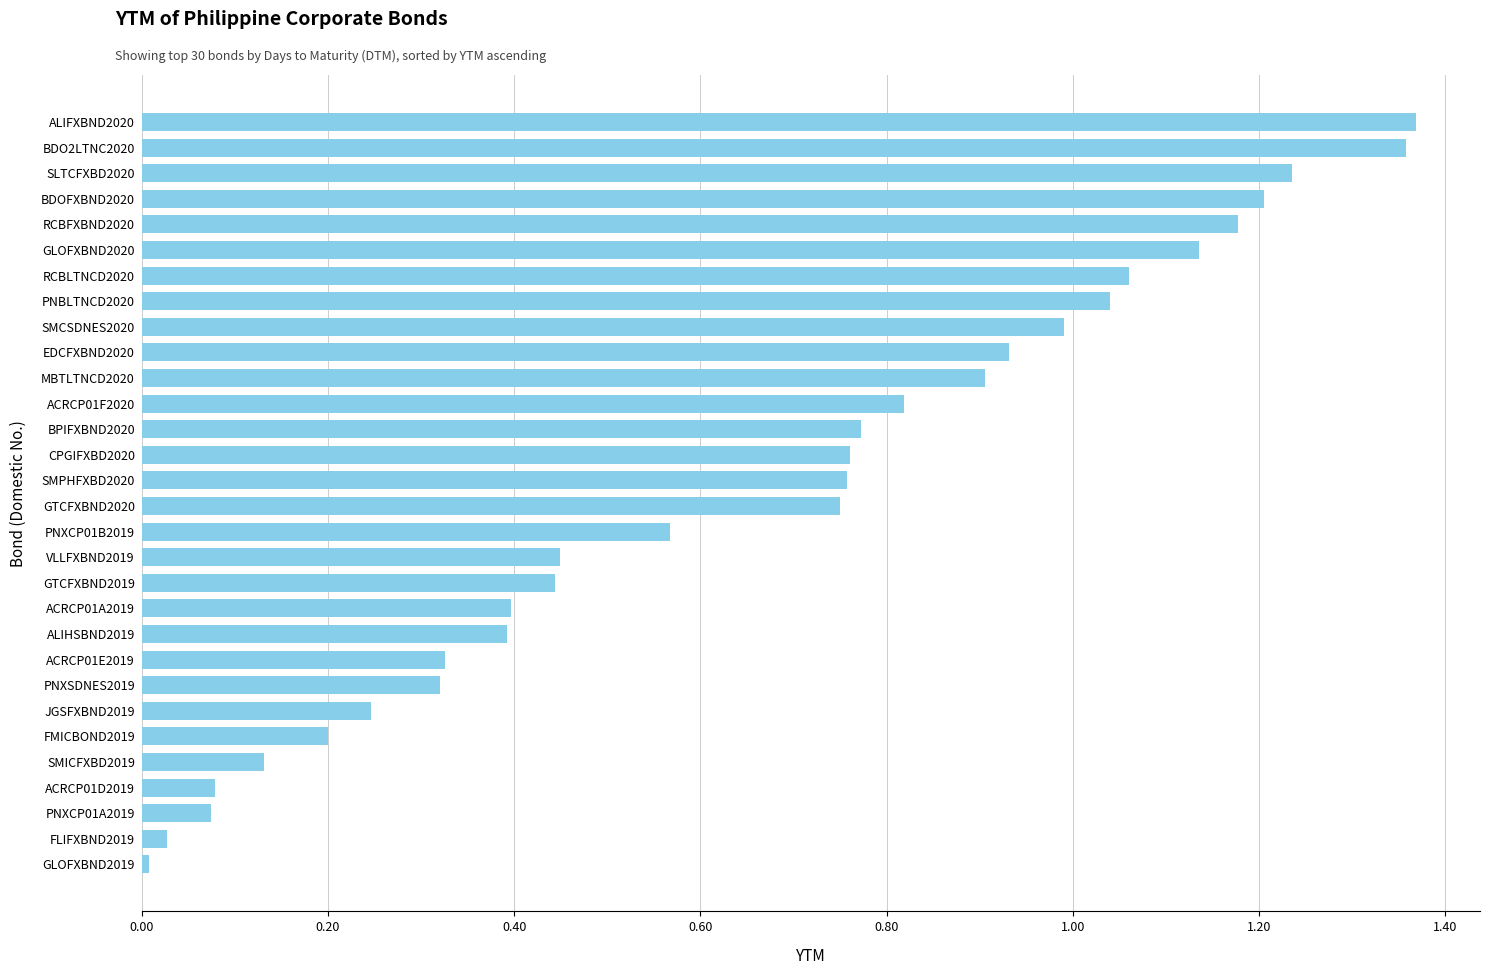

What is the change in value from ALIHSBND2019 to RCBFXBND2020?

+0.8